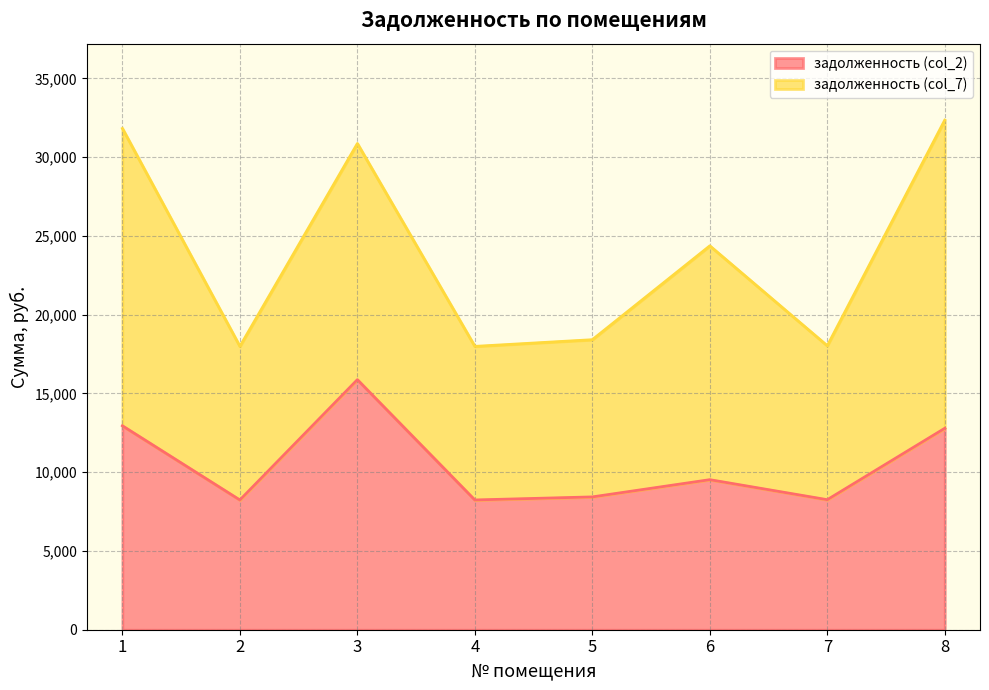

What is the sum of the values at 7 and 1?

21203.3